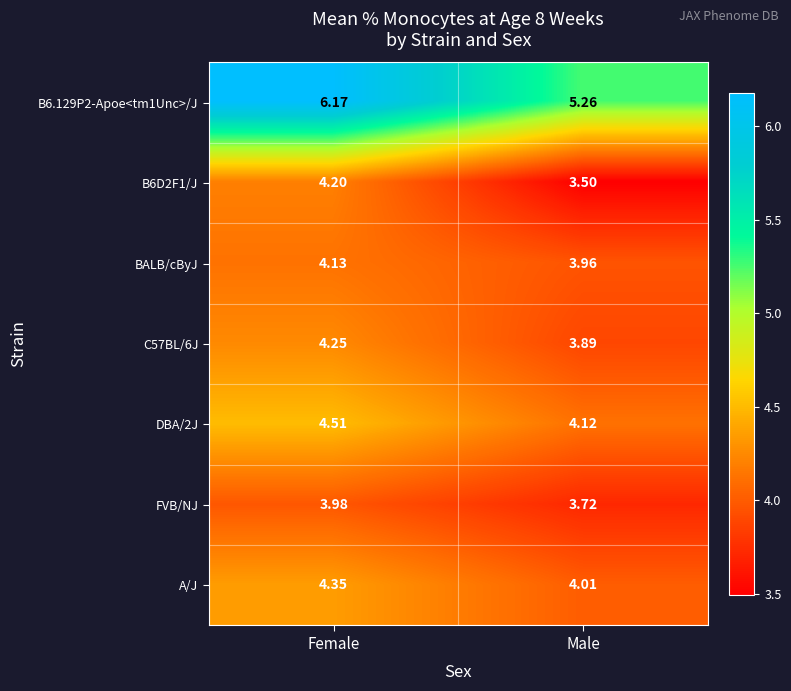

Is the value of C57BL/6J at Male greater than the value of B6.129P2-Apoe<tm1Unc>/J at Female?

No